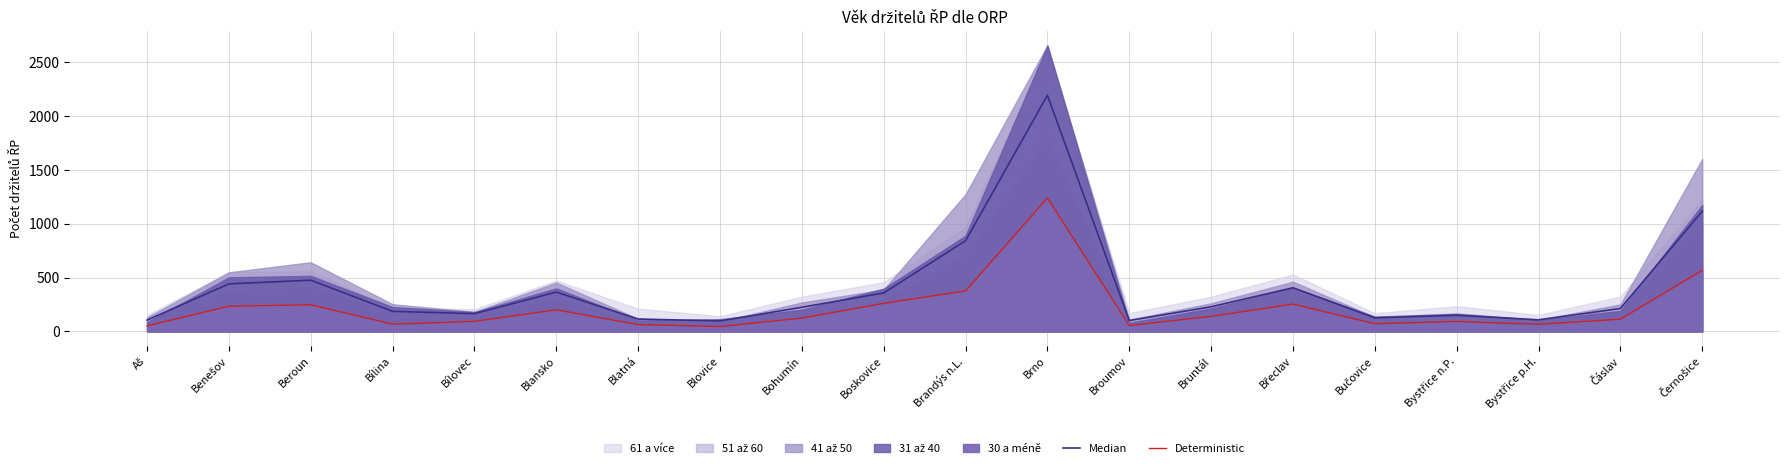

How many data points in Median are above 224?

10